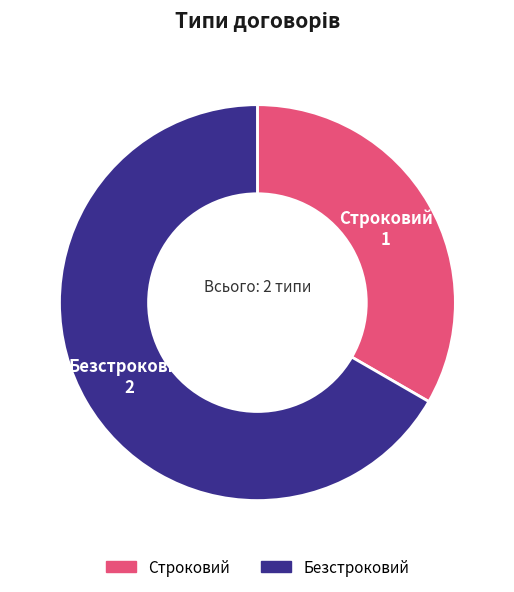

The Безстроковий slice represents 67% of the pie. True or false?

True